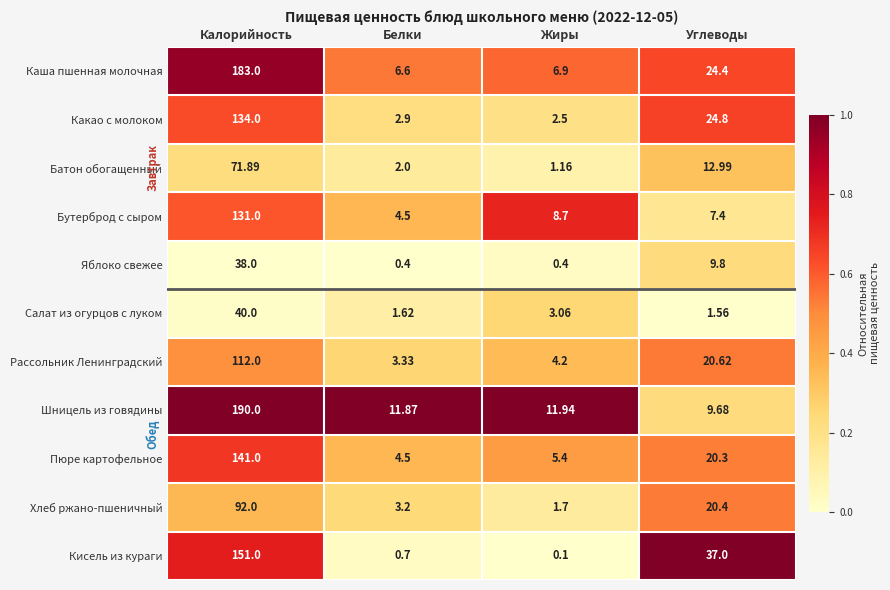

At which category is the sum across all series the highest?

Калорийность